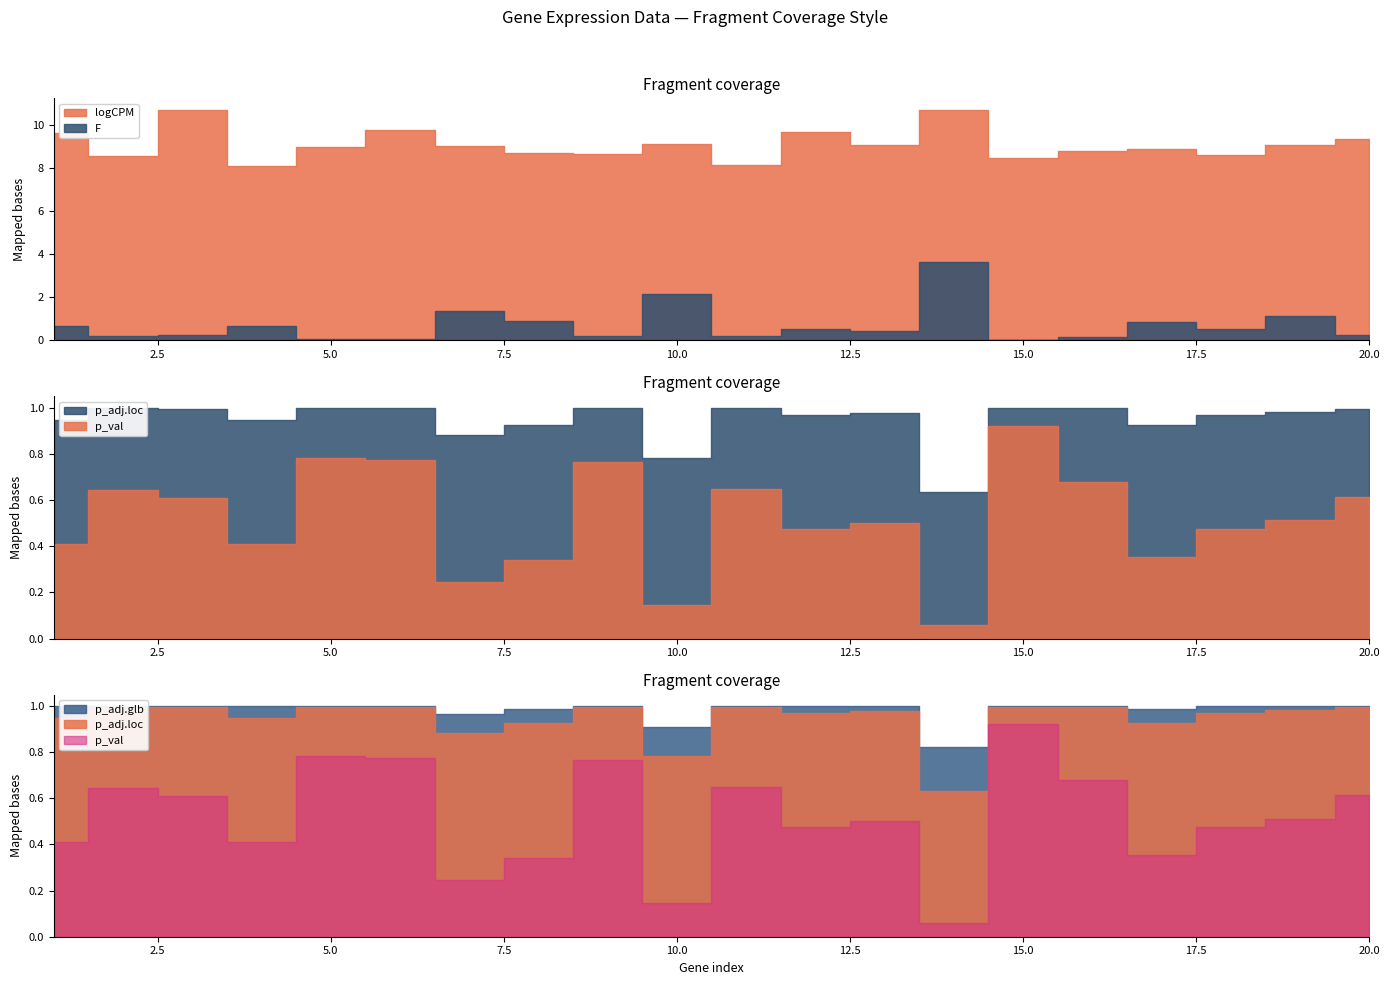

How many series are shown in this chart?

5